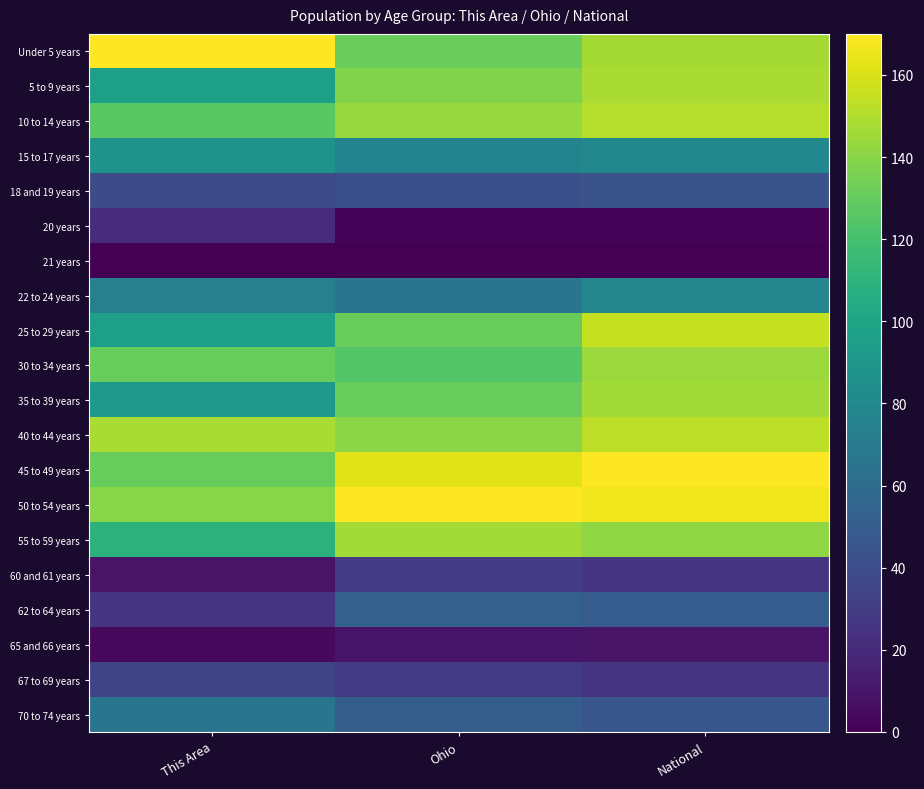

Rank the series by their maximum value, from lowest to highest.

21 years, 65 and 66 years, 20 years, 60 and 61 years, 67 to 69 years, 18 and 19 years, 62 to 64 years, 70 to 74 years, 22 to 24 years, 15 to 17 years, 30 to 34 years, 35 to 39 years, 55 to 59 years, 5 to 9 years, 10 to 14 years, 40 to 44 years, 25 to 29 years, Under 5 years, 45 to 49 years, 50 to 54 years